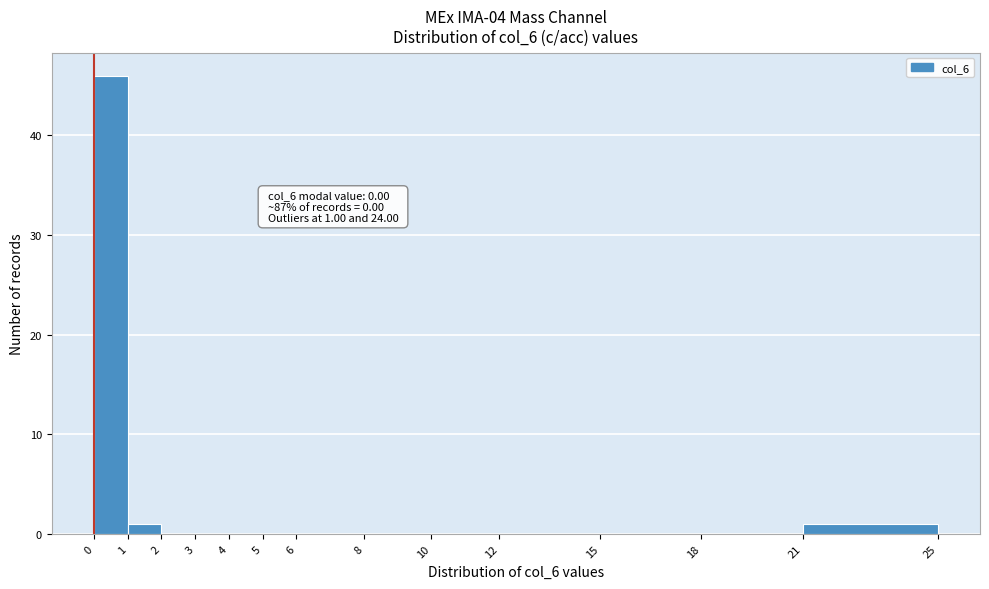

Over which range of the x-axis is the bar tallest?

0 to 1